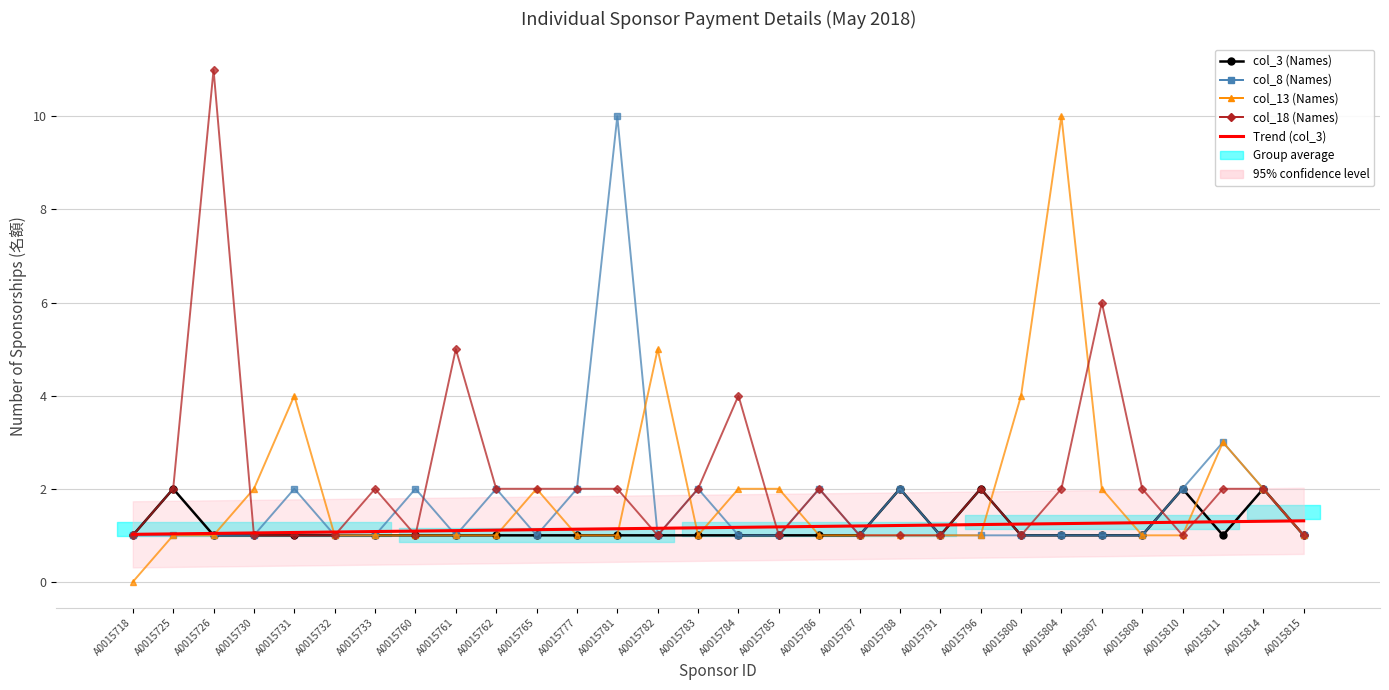

List the series in order of their peak value, lowest first.

Trend (col_3), col_3 (Names), col_8 (Names), col_13 (Names), col_18 (Names)